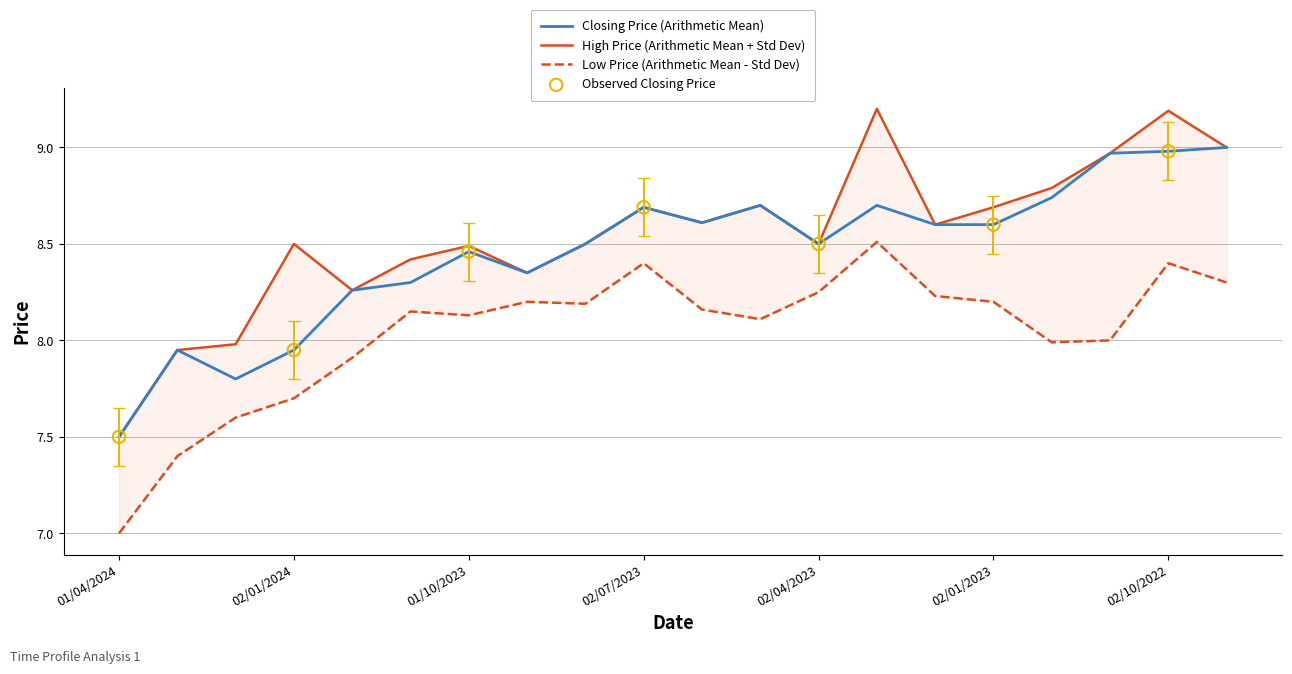

Which series reaches the maximum Y coordinate?

High